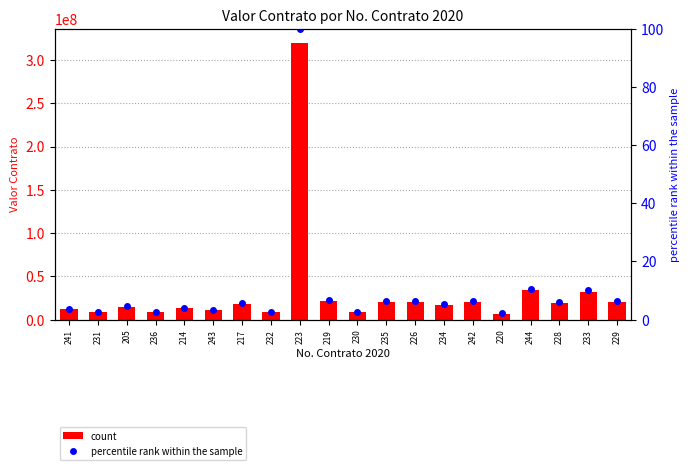

How many data points does each series have?

20